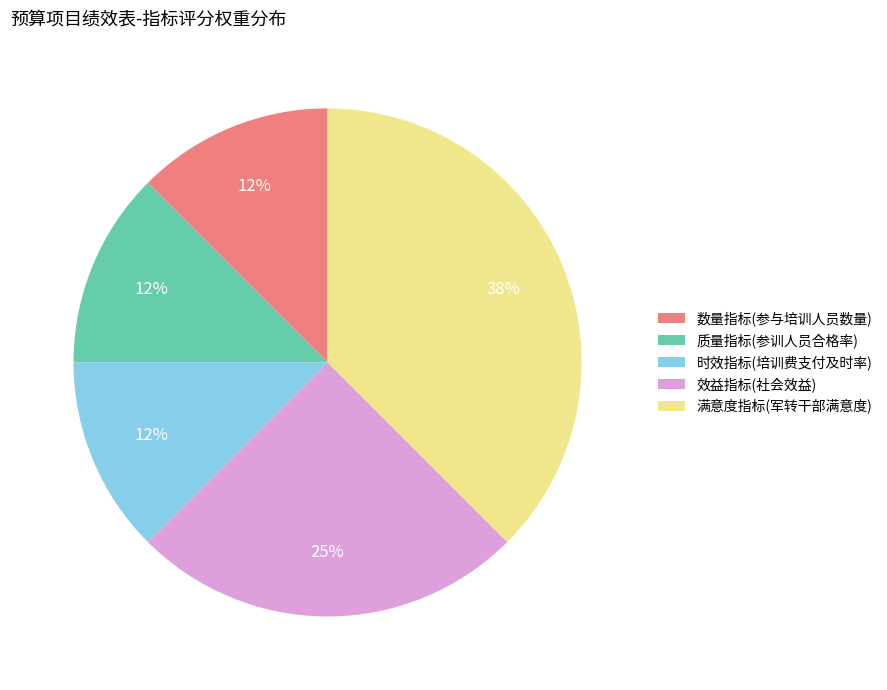

Is there any slice that represents more than half of the pie?

No